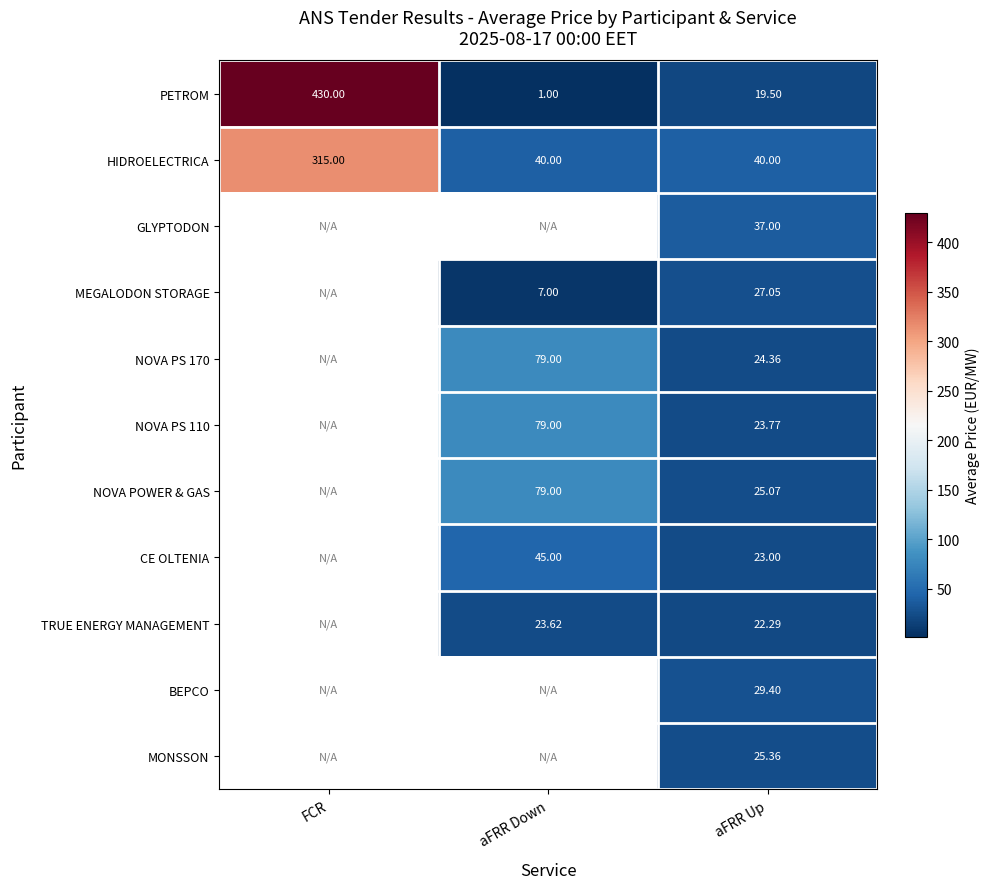

What is the minimum value shown in the chart?

1.0